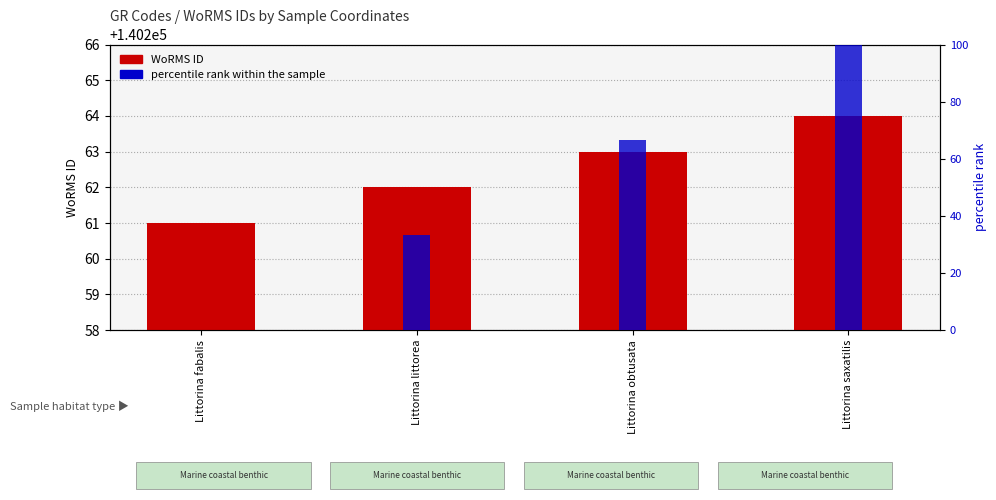

What is the greatest value displayed?

140264.0